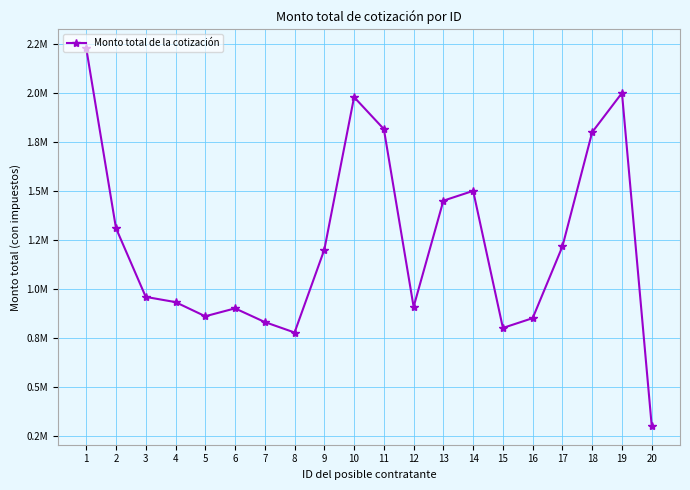

How many lines are shown in the chart?

1